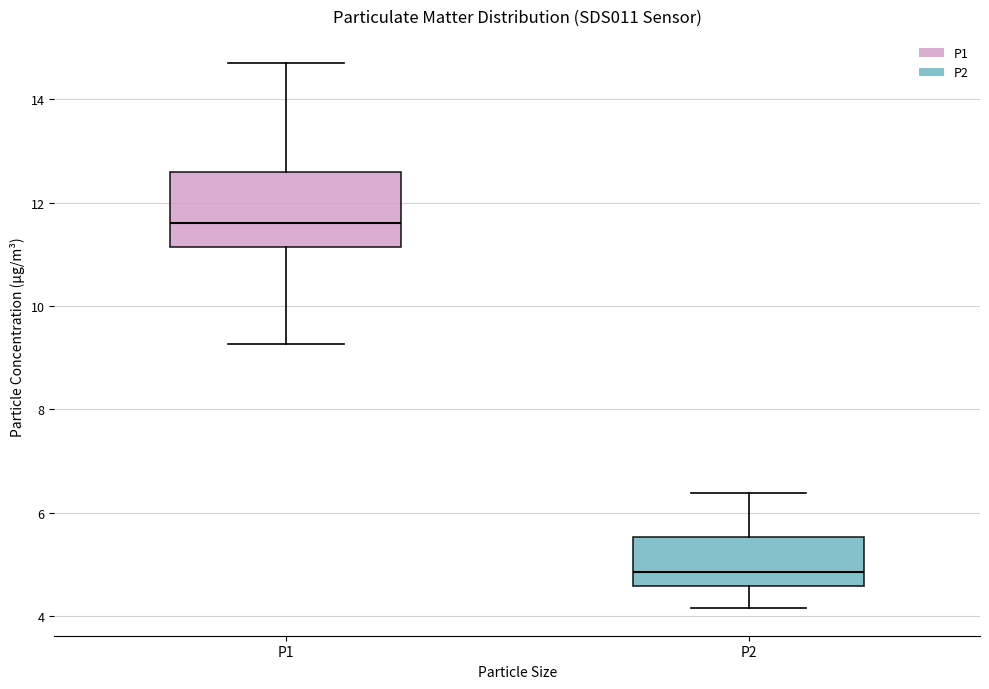

Which box has the lowest median line?

P2